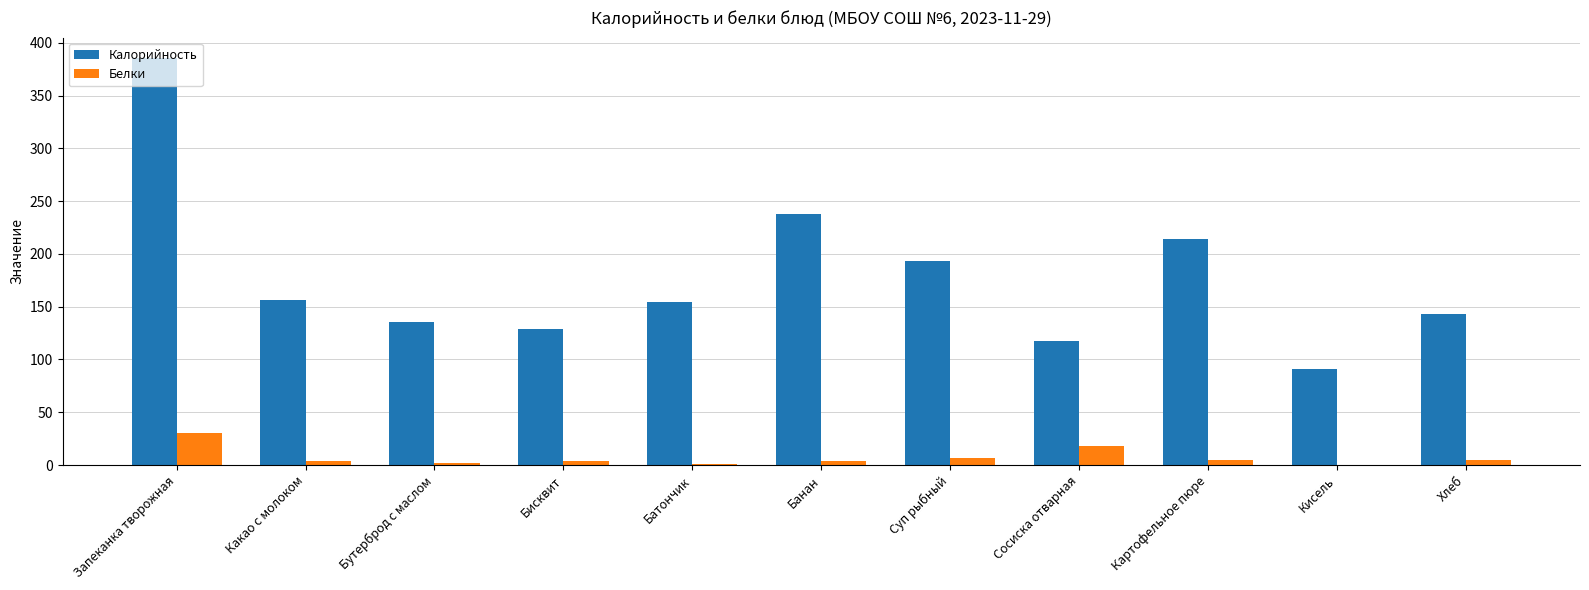

What is the highest value of the Калорийность series?

385.7